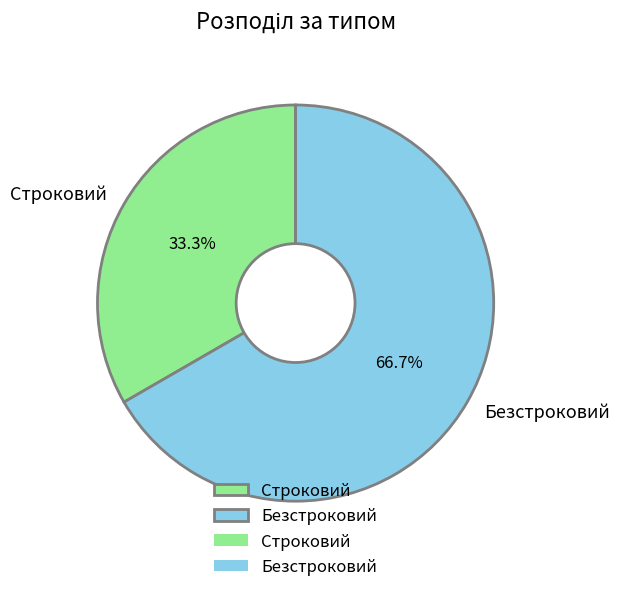

To the nearest percent, what is the difference between the largest and smallest slice percentages?

33%